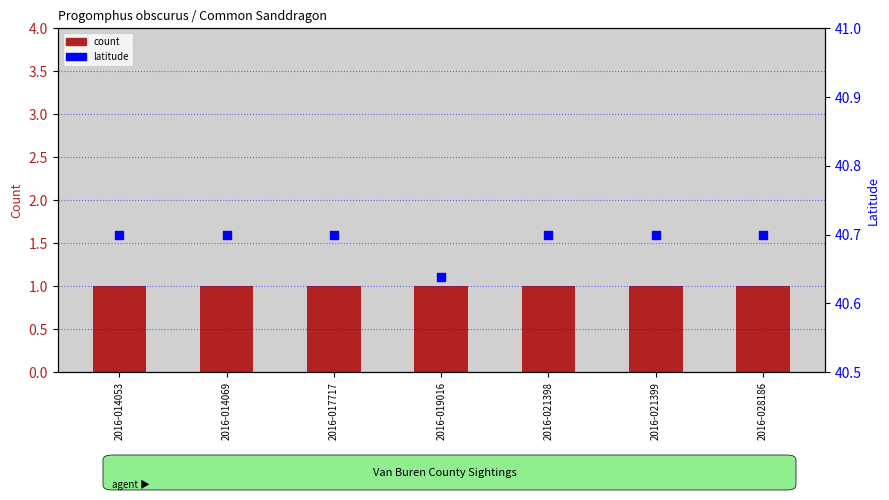

Which series reaches the minimum Y coordinate?

count